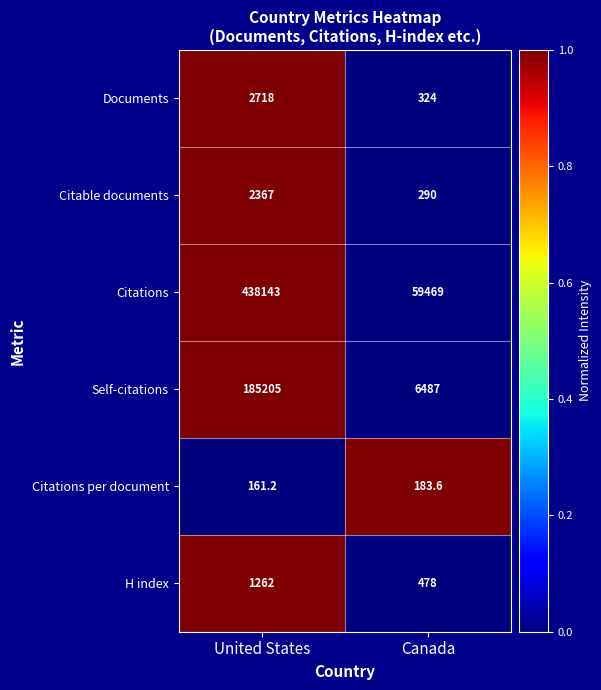

Is the value of Citable documents at United States greater than the value of Citations at Canada?

No